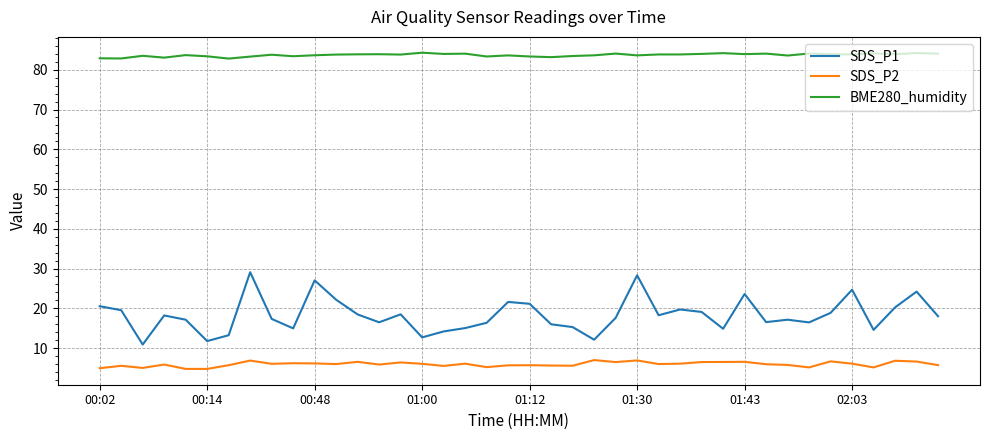

Rank the series by their average value, from highest to lowest.

BME280_humidity, SDS_P1, SDS_P2